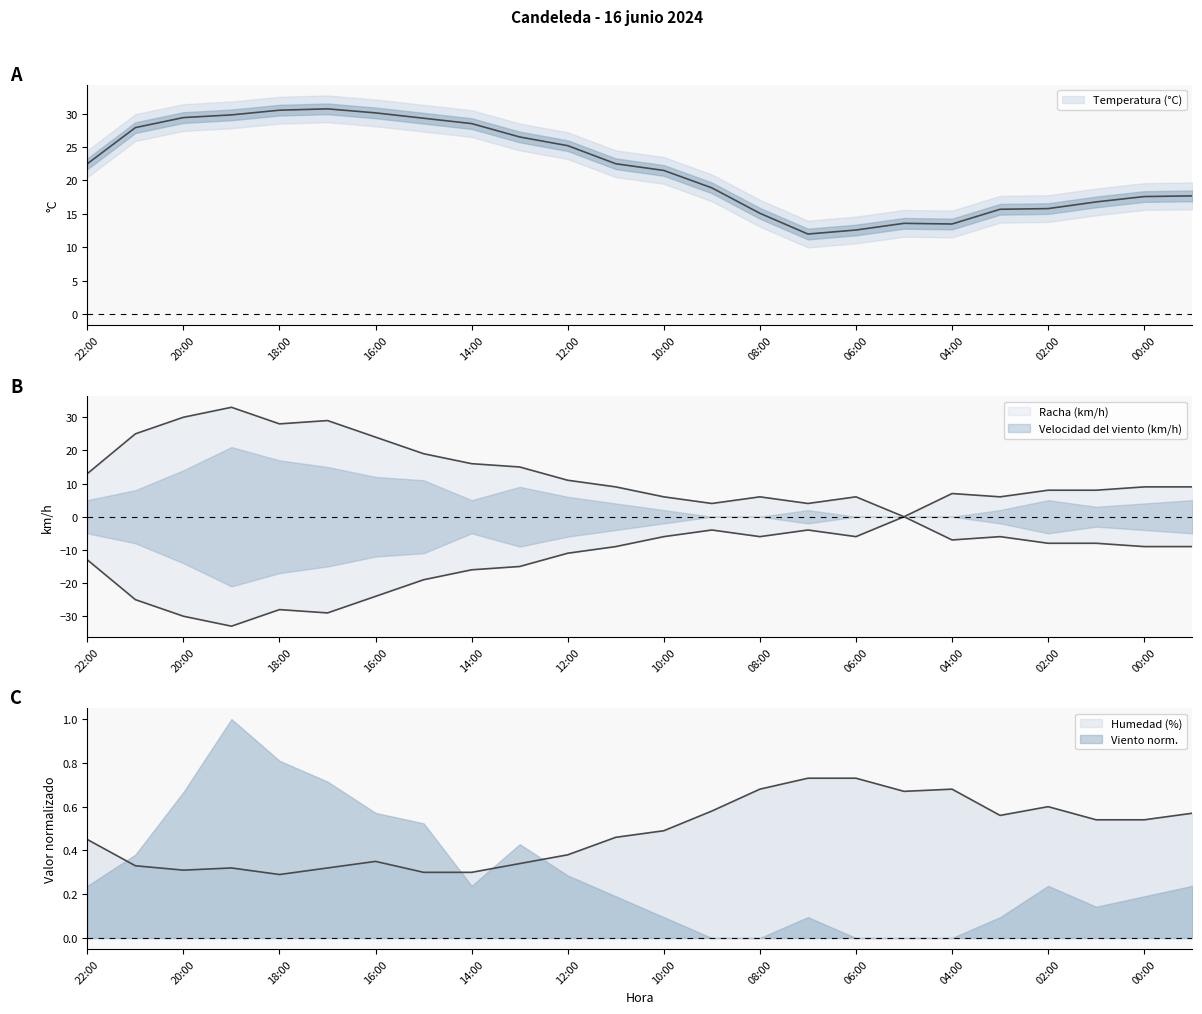

How many lines are shown in the chart?

3